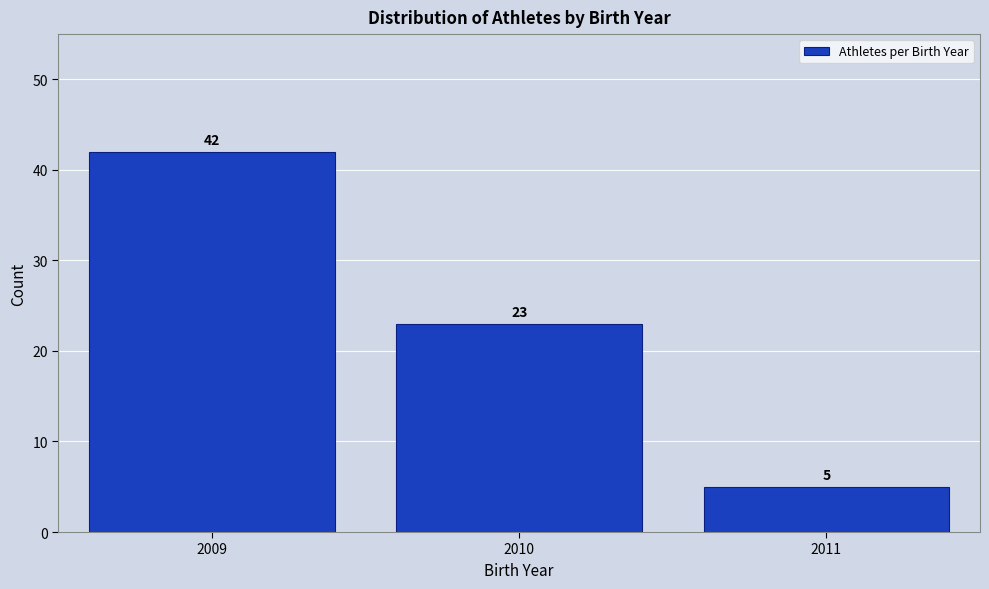

Reading right to left, list all the values displayed in this chart.

5	23	42